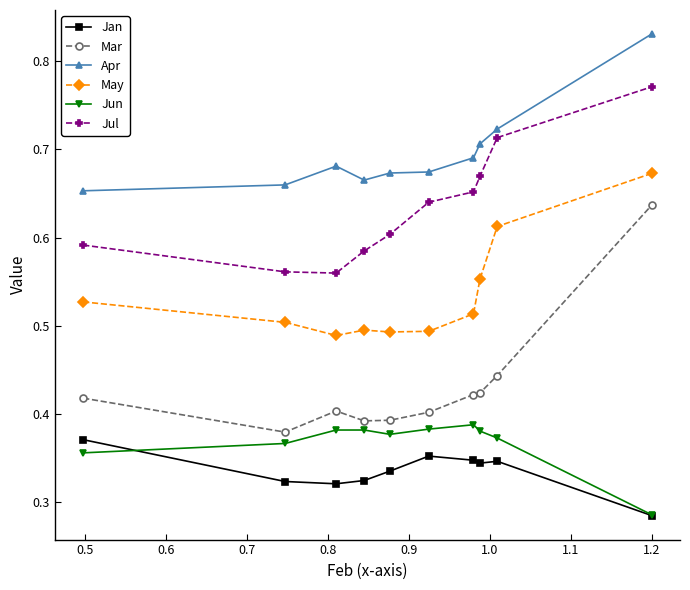

At how many categories does at least one series exceed 0?

10